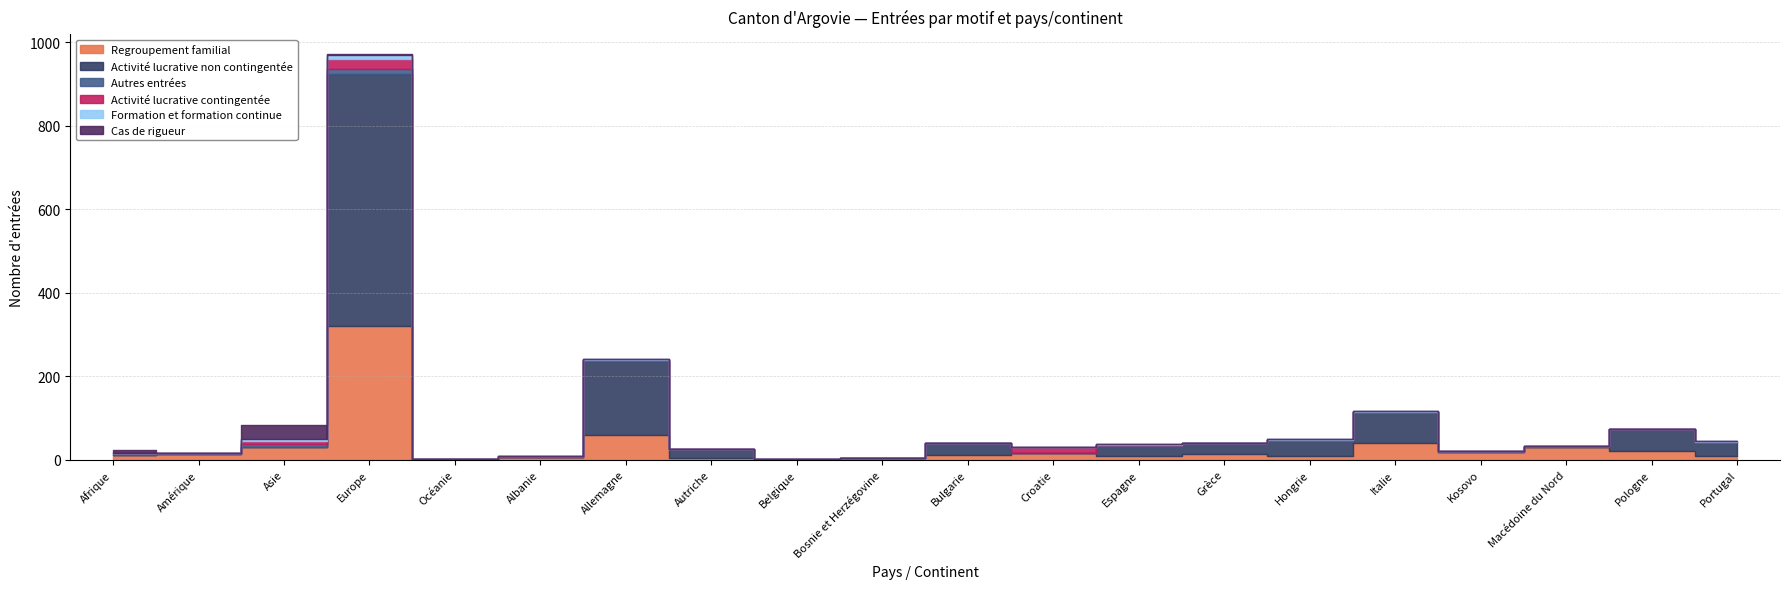

Reading right to left, transcribe all the data shown in this chart.

Regroupement familial: 9	20	31	19	41	9	13	8	16	10	5	0	3	60	7	1	321	30	14	11
Activité lucrative non contingentée: 33	53	0	0	74	39	27	26	0	29	0	1	23	177	0	0	603	0	0	0
Autres entrées: 1	1	1	1	0	0	0	0	0	0	0	0	0	2	0	0	13	8	2	5
Activité lucrative contingentée: 0	0	0	0	0	0	0	0	14	0	0	0	0	0	1	0	22	6	1	0
Formation et formation continue: 1	0	0	0	1	1	0	4	0	0	0	0	0	2	0	0	11	5	0	0
Cas de rigueur: 0	0	0	0	0	0	0	0	0	0	0	0	0	0	0	0	1	33	0	6